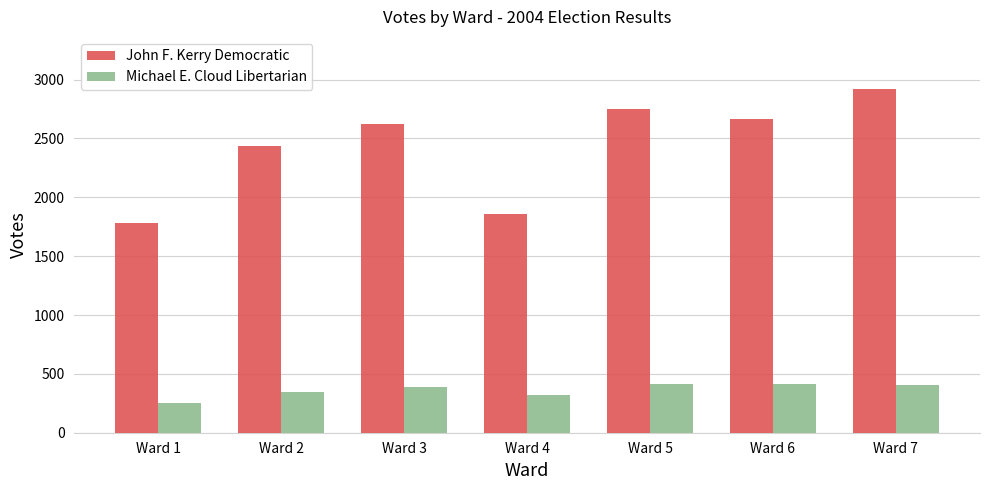

Which series has the widest spread of values?

John F. Kerry Democratic